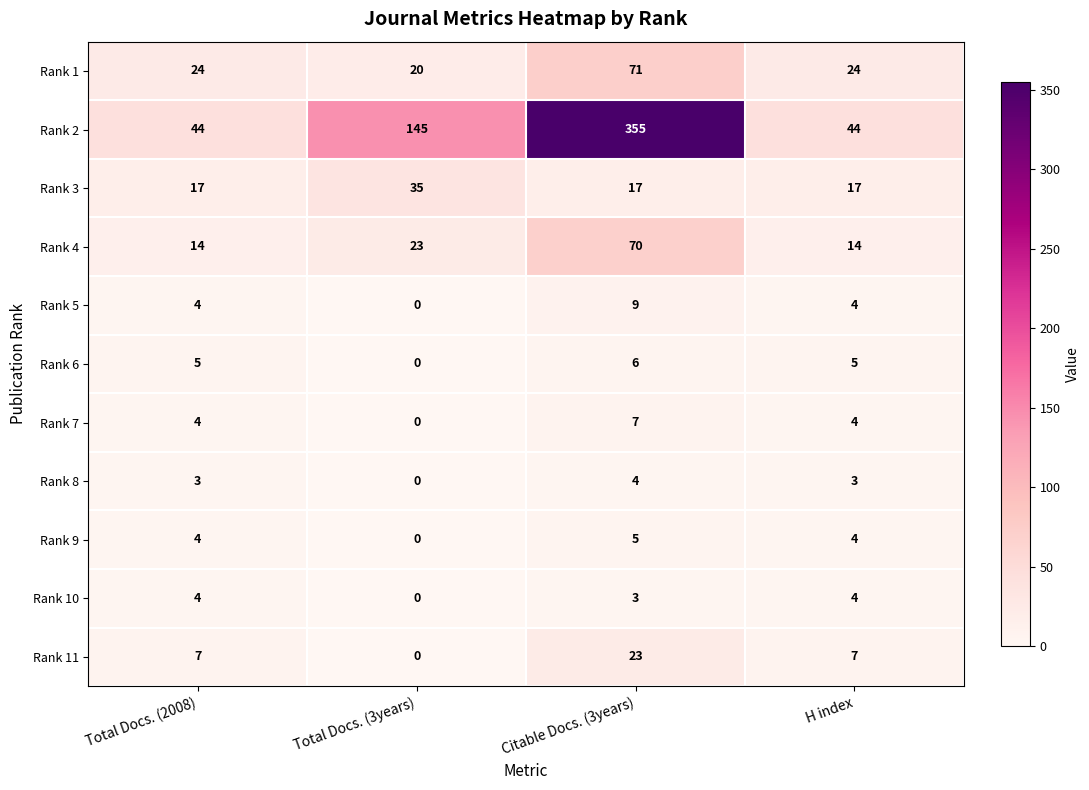

What is the difference between the highest and lowest values at Total Docs. (3years)?

145